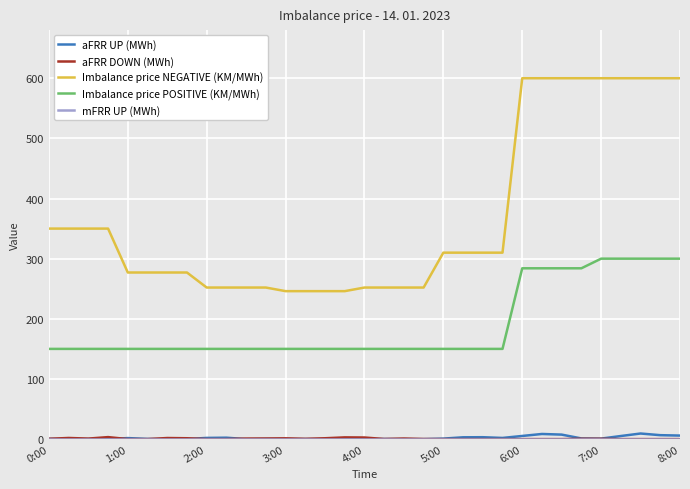

Which series has the widest spread of values?

Imbalance price NEGATIVE (KM/MWh)